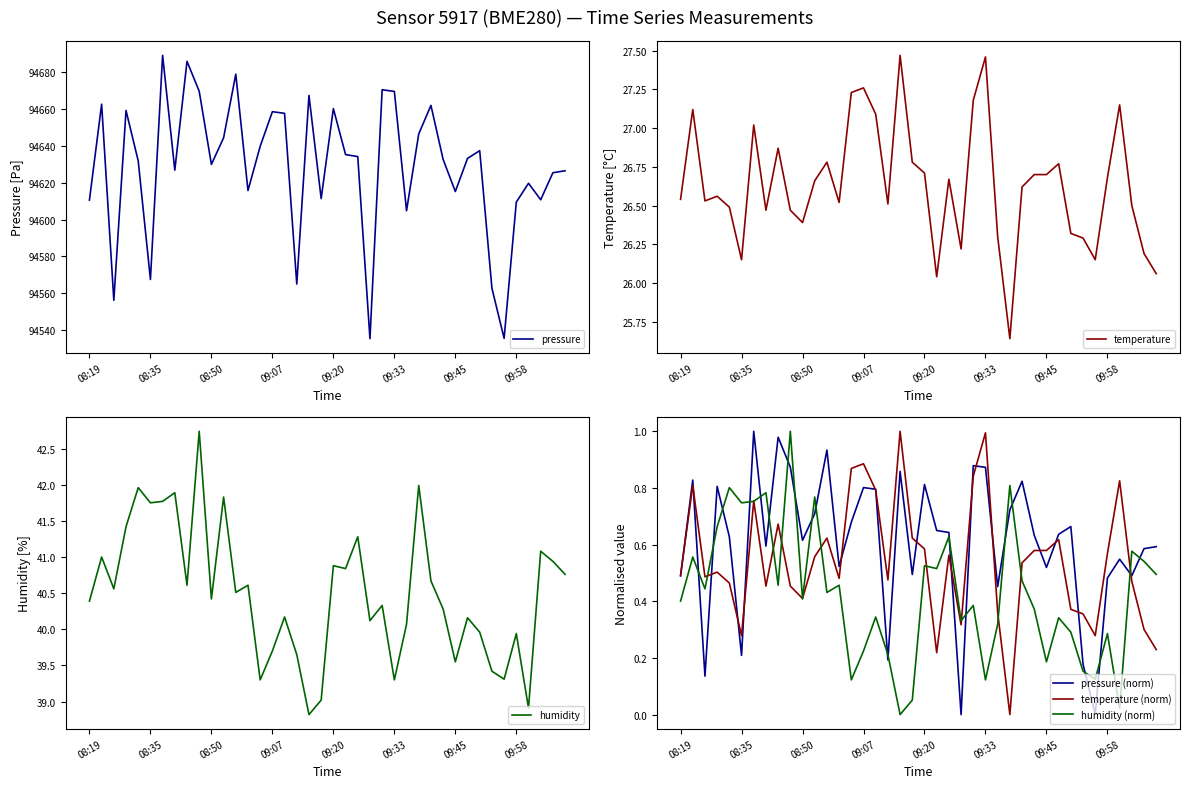

True or false: humidity (norm) and pressure cross at least once.

False